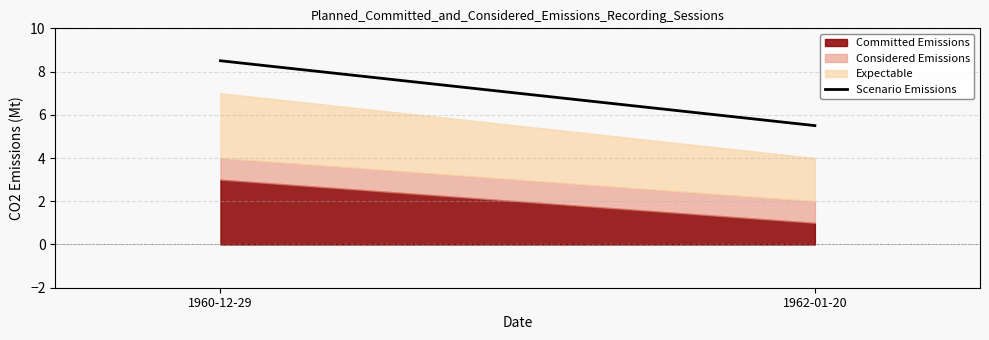

Which category has the highest value across all series?

1960-12-29